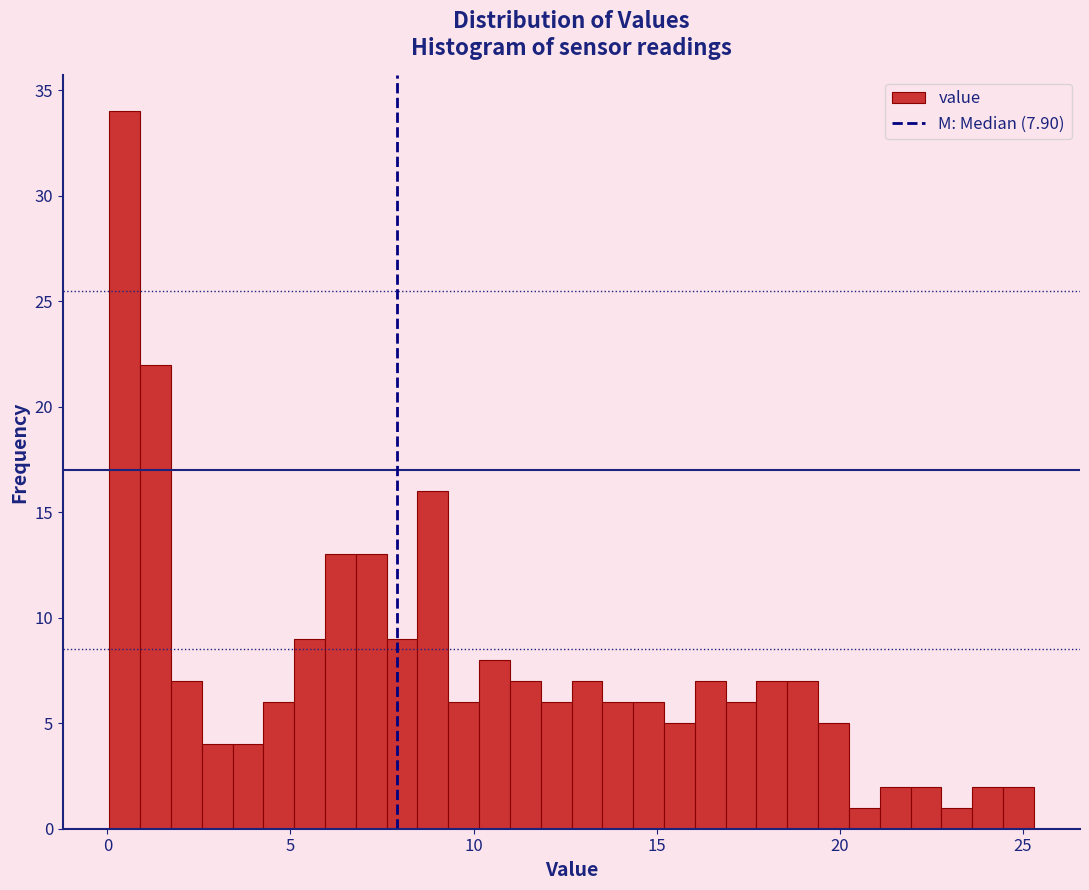

Read against the x-axis, roughly where is the centre of the tallest bar?

0.5